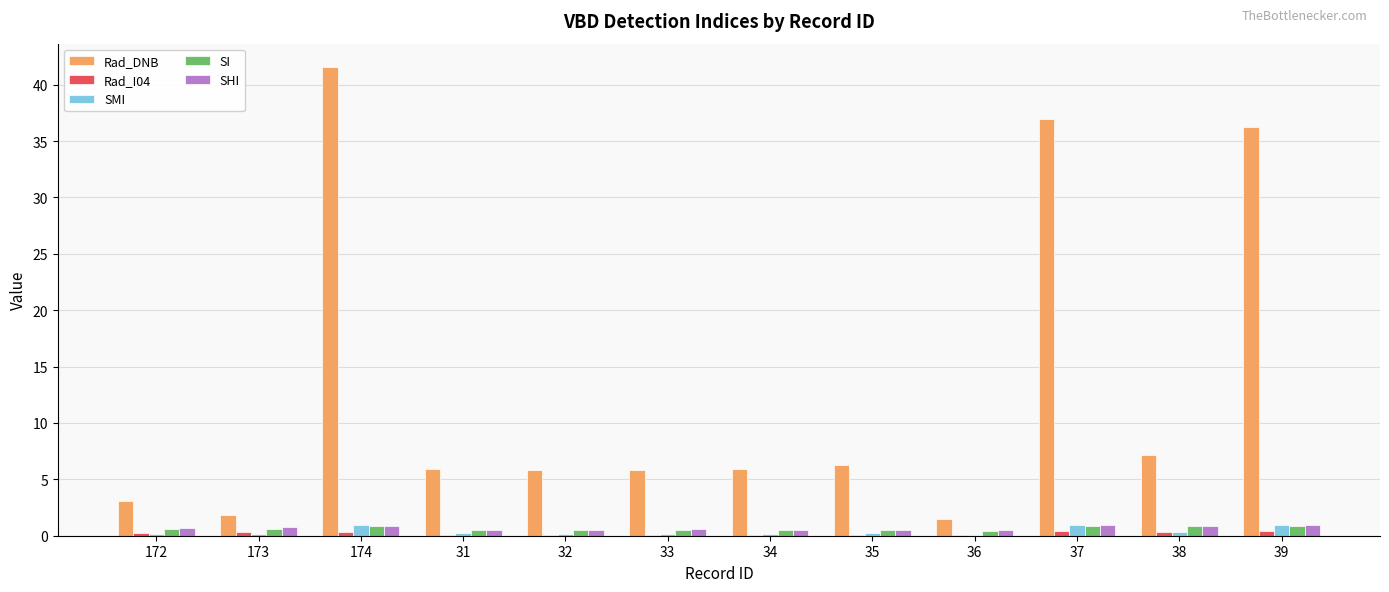

Which series has the largest total across all categories?

Rad_DNB